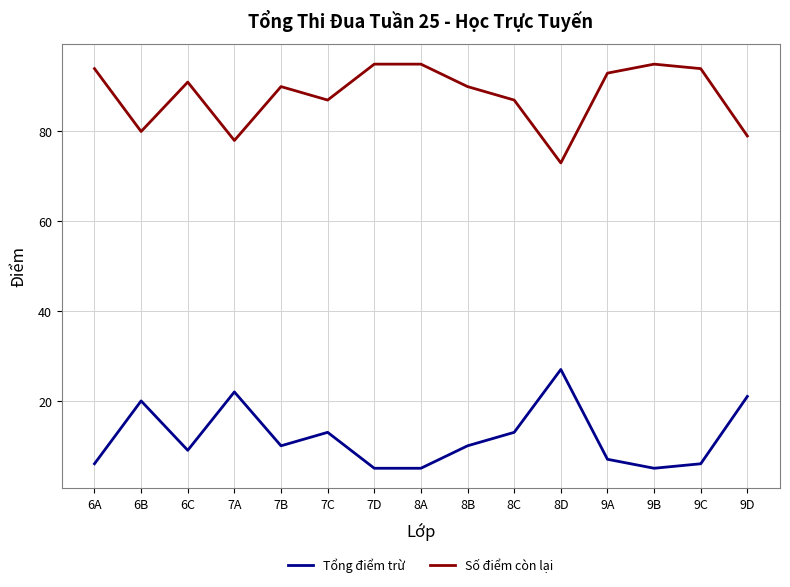

Which series has the largest total across all categories?

Số điểm còn lại